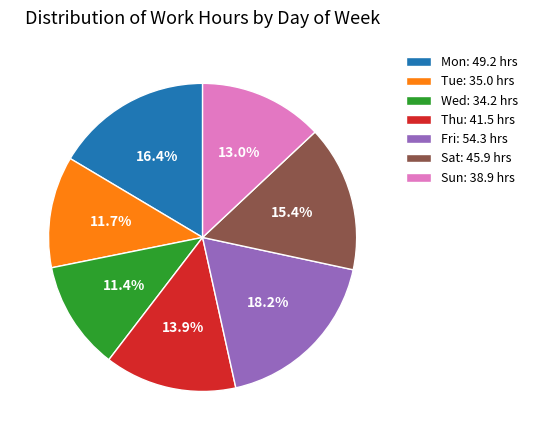

Does any single category account for the majority?

No